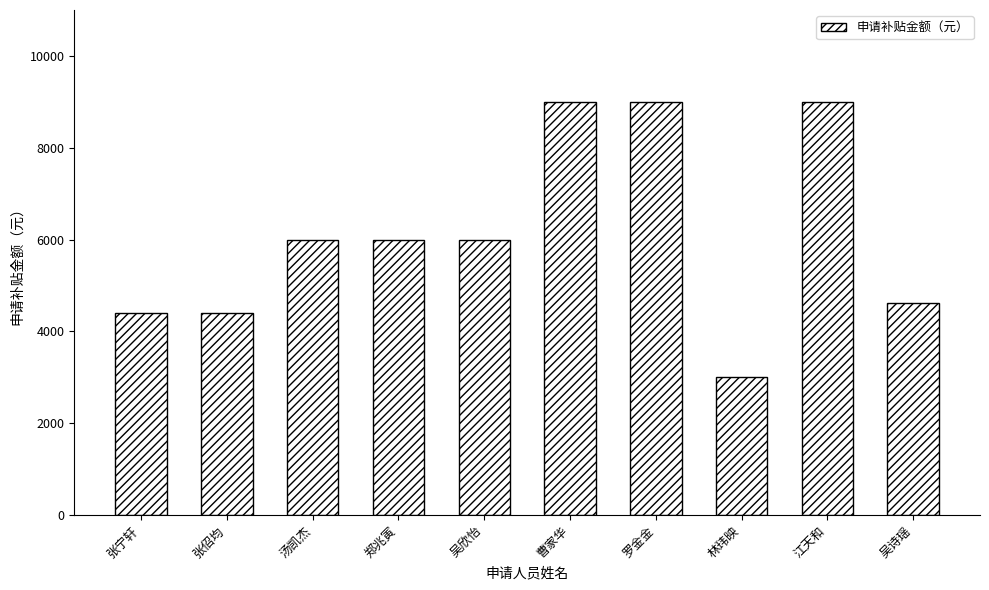

The chart shows a value of 9704.1 at 汤凯杰. True or false?

False